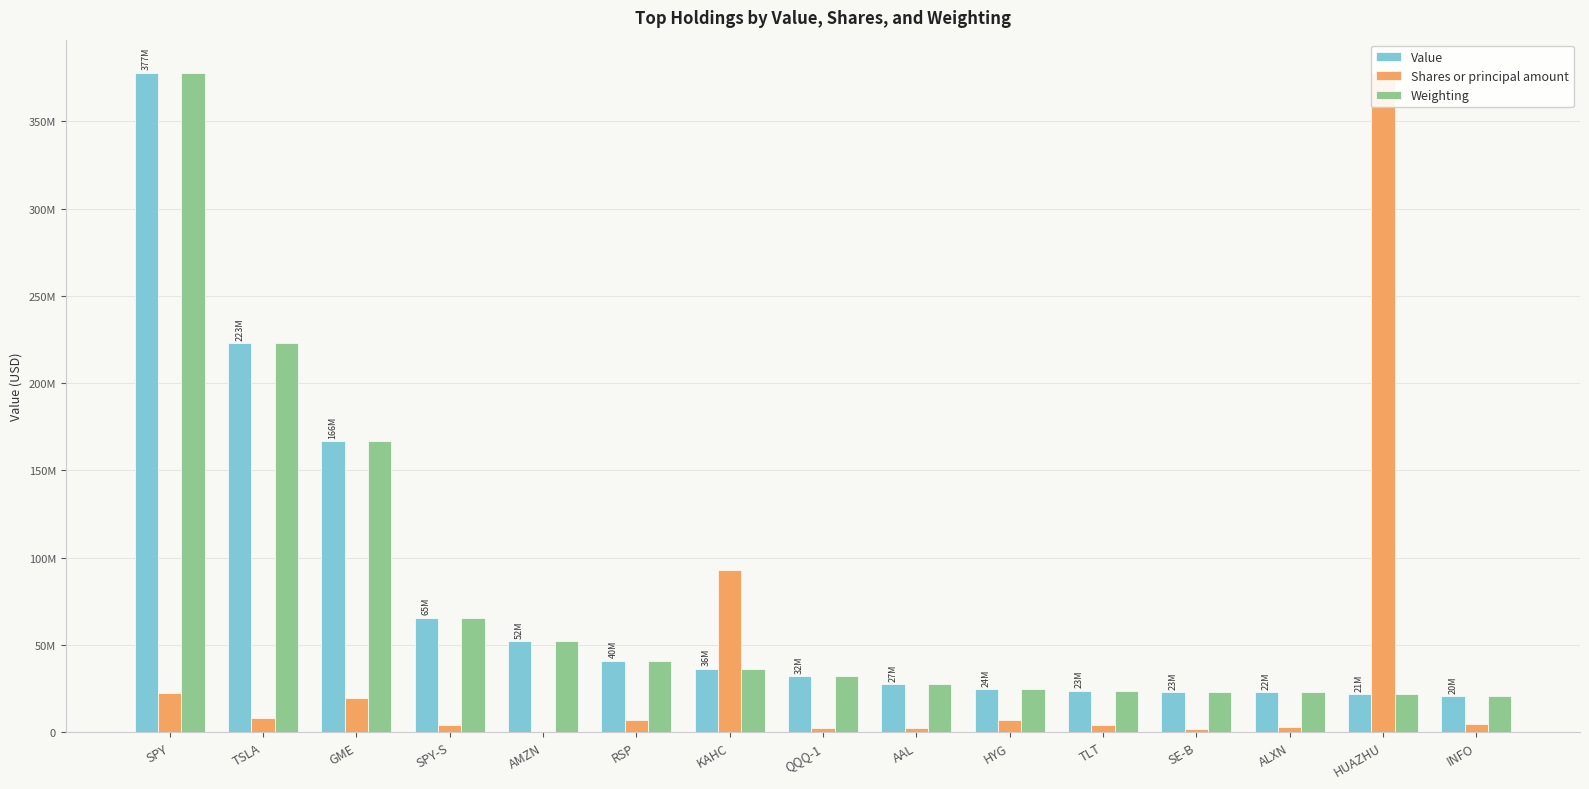

What are all the series names shown in the legend?

Value, Shares or principal amount, Weighting